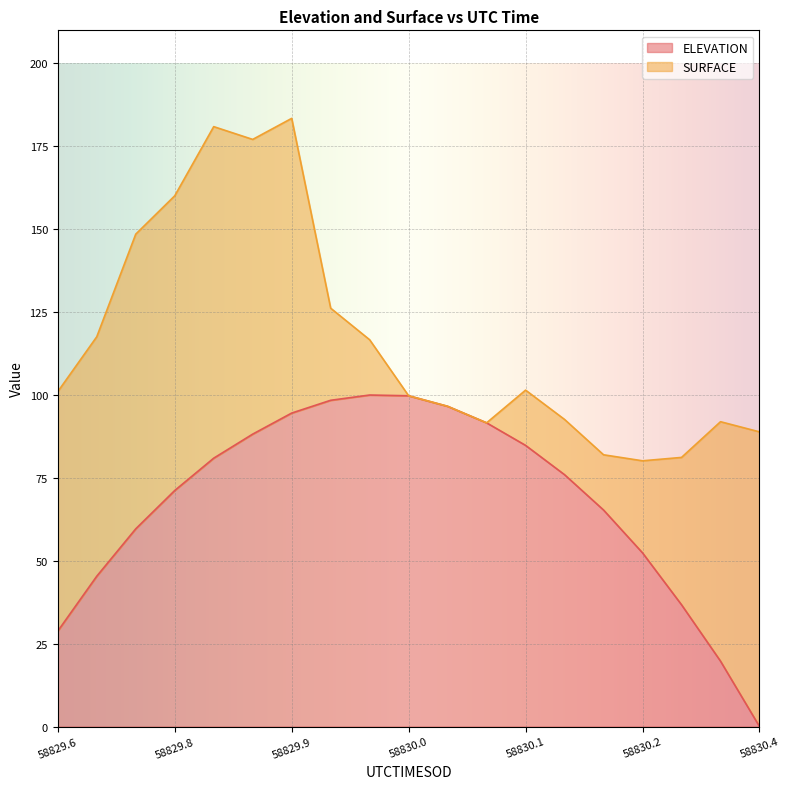

Which category has the lowest value in the ELEVATION series?

58830.4